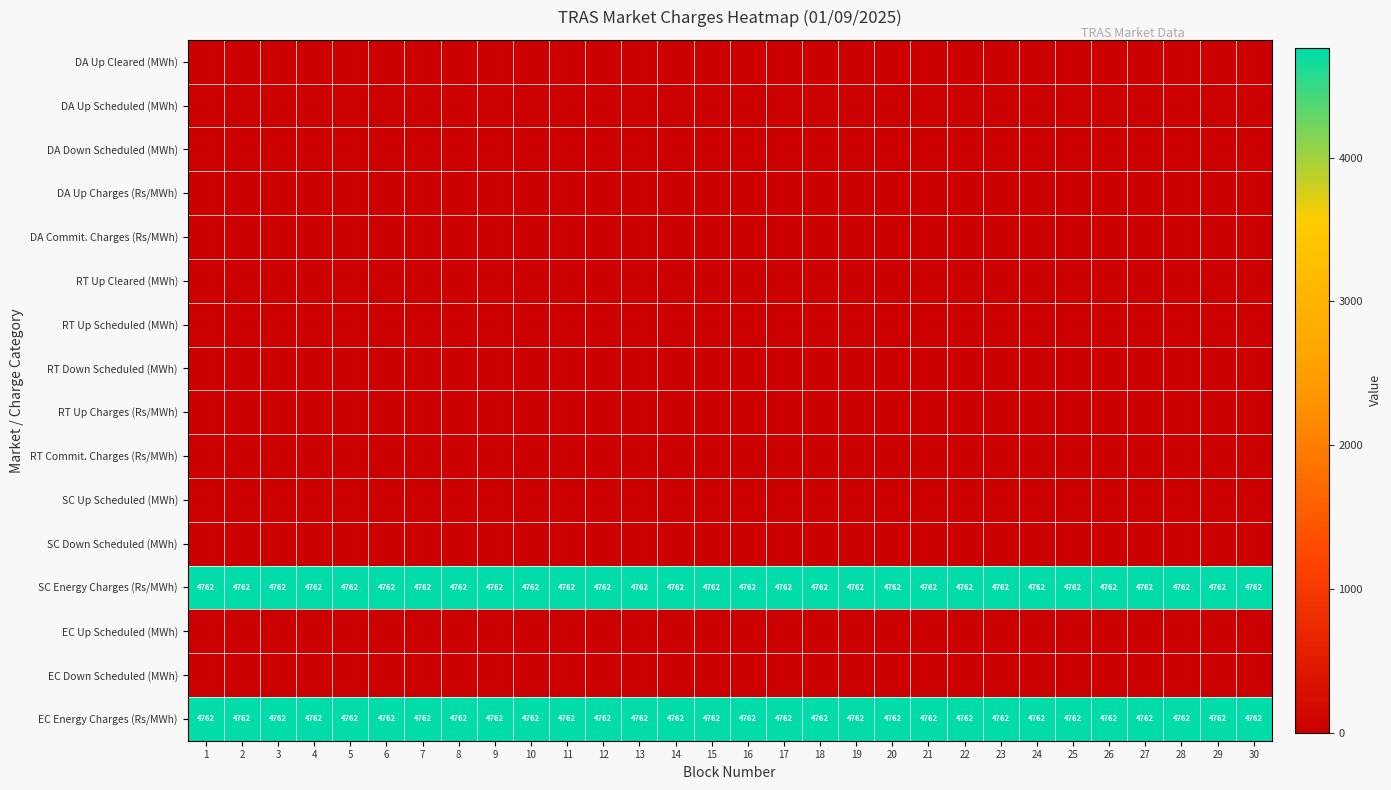

What is the minimum value for EC Energy Charges (Rs/MWh)?

4762